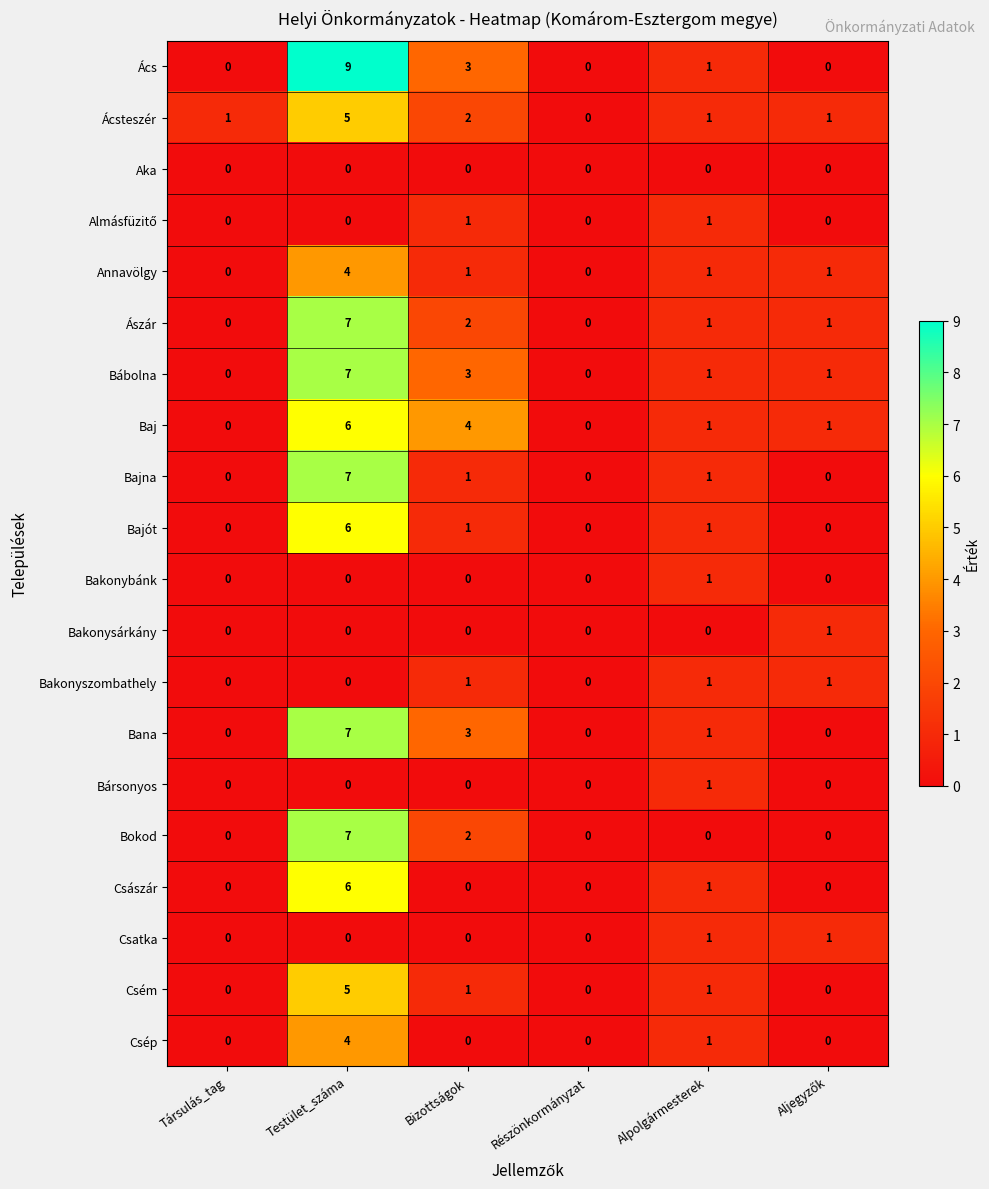

Is it true that Csép equals 7 at Testület_száma?

False